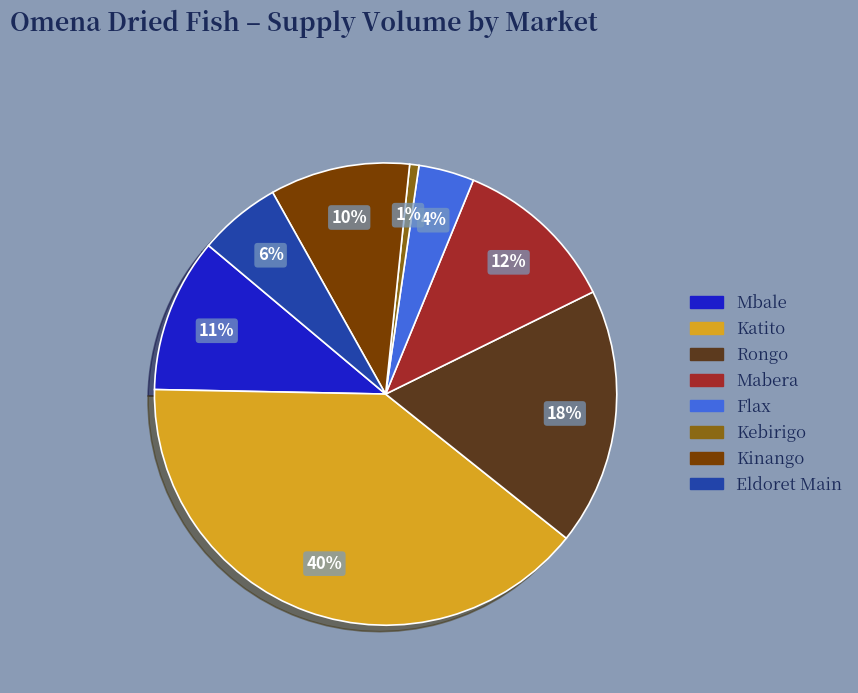

Do Mabera and Eldoret Main together represent more than half of the pie?

No